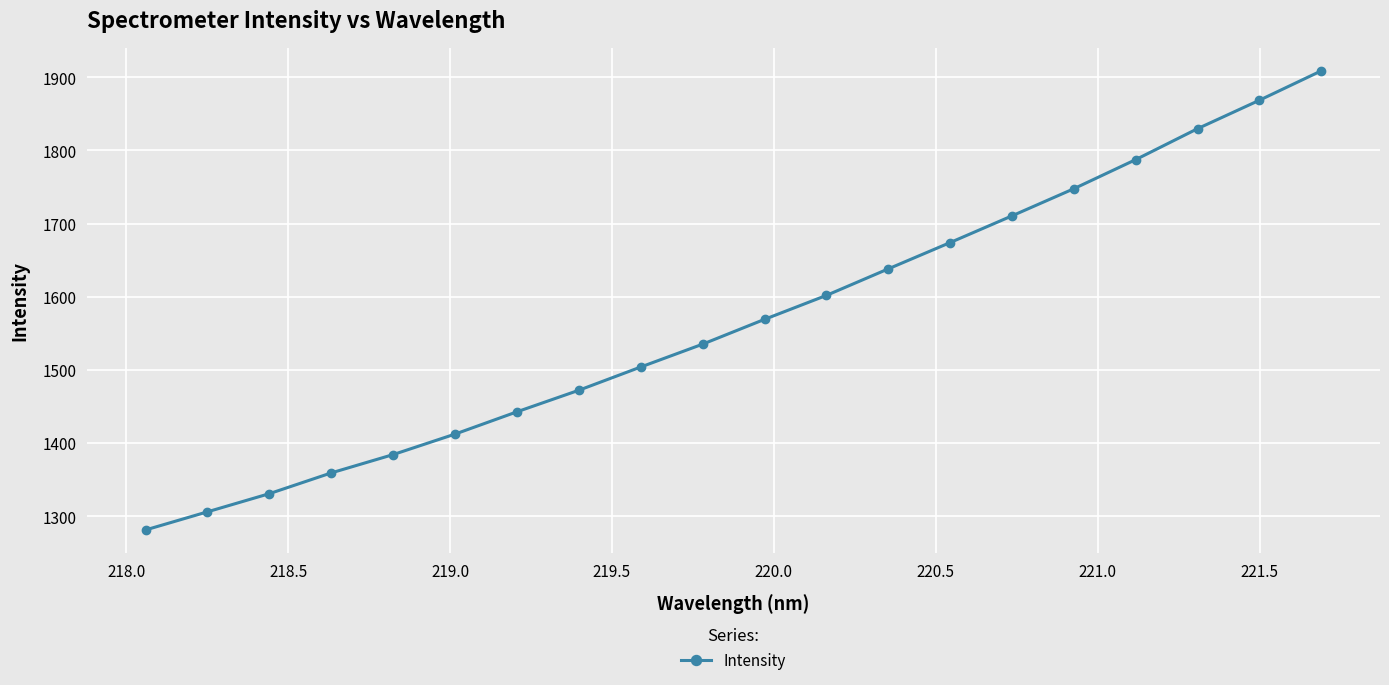

What is the difference between the maximum and minimum values?

627.5